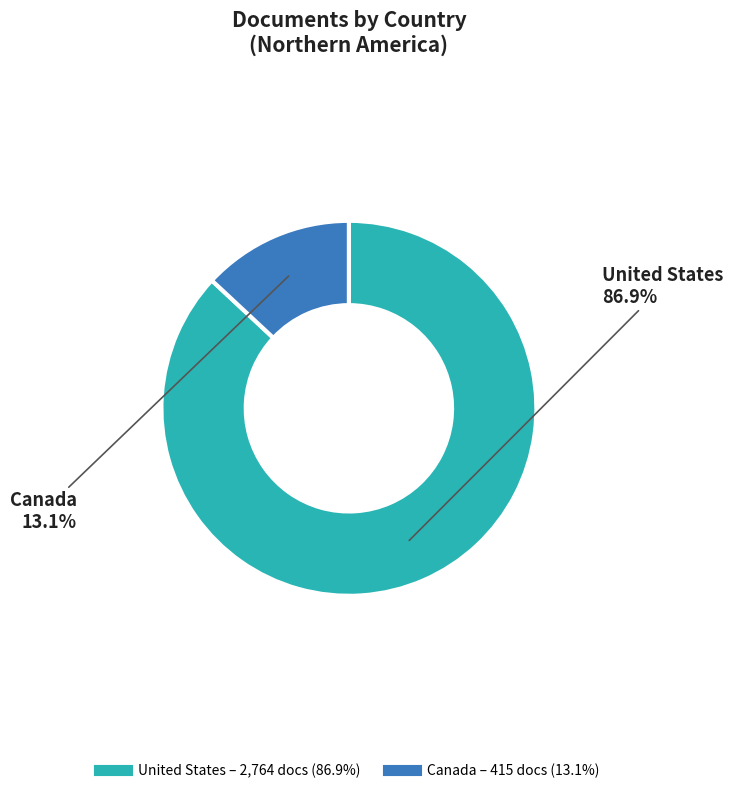

Does United States represent more than half of the total?

Yes